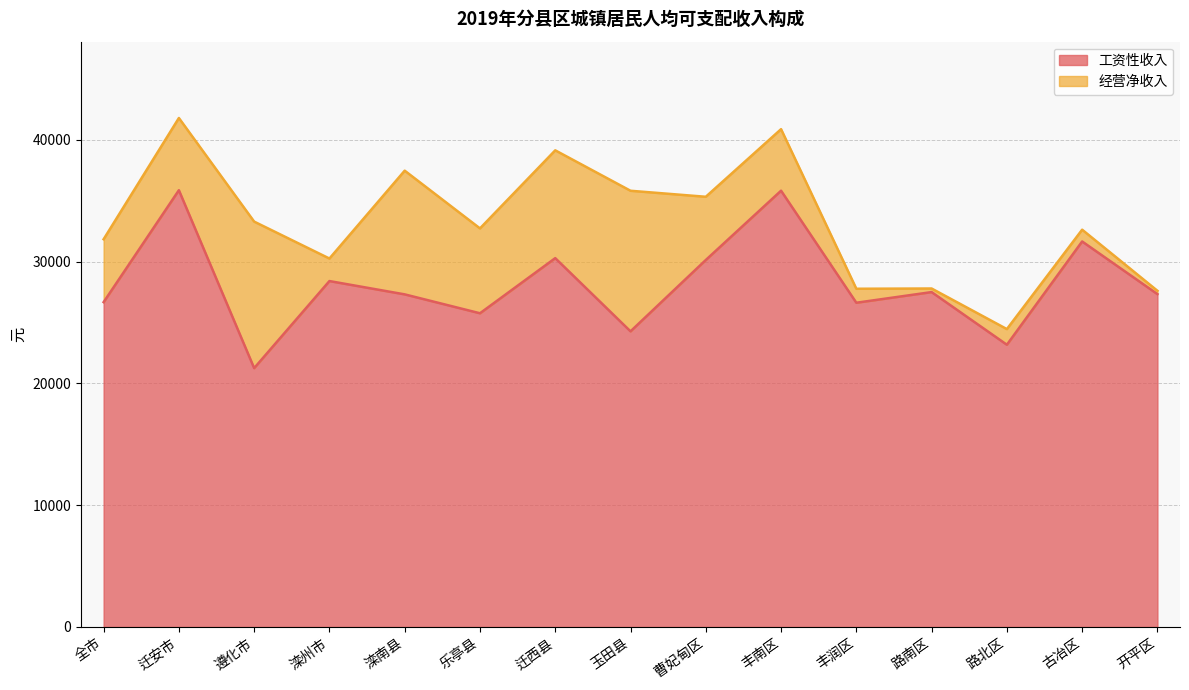

What is the minimum value for 工资性收入?

21252